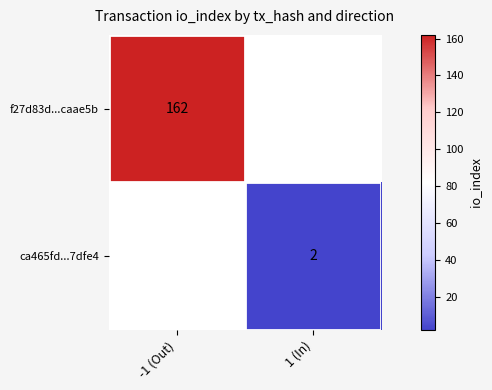

Is it true that f27d83d...caae5b equals 162 at -1 (Out)?

True